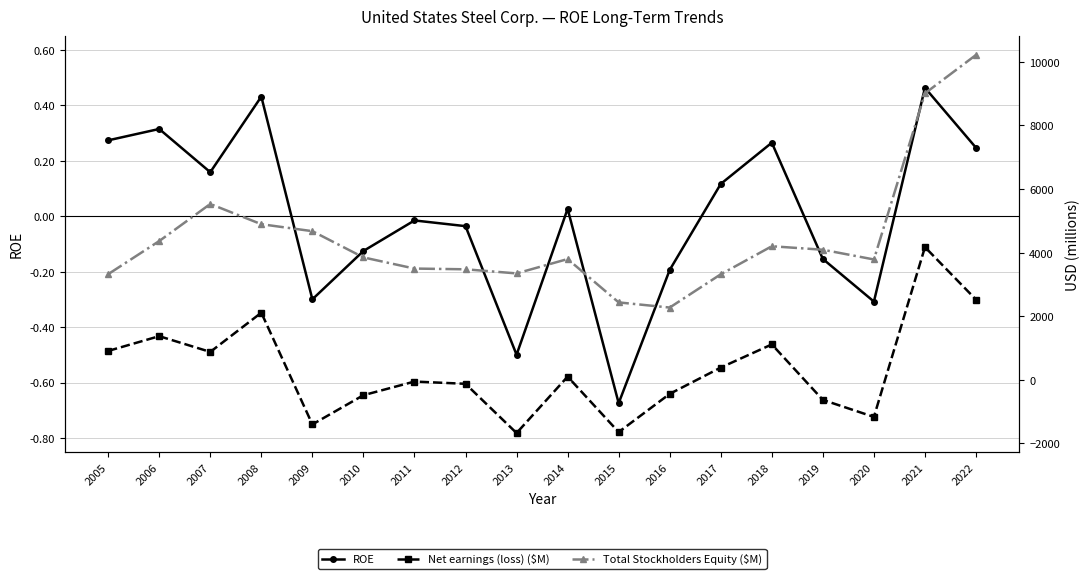

What is the spread (max minus min) of values at 2013?

5020.0